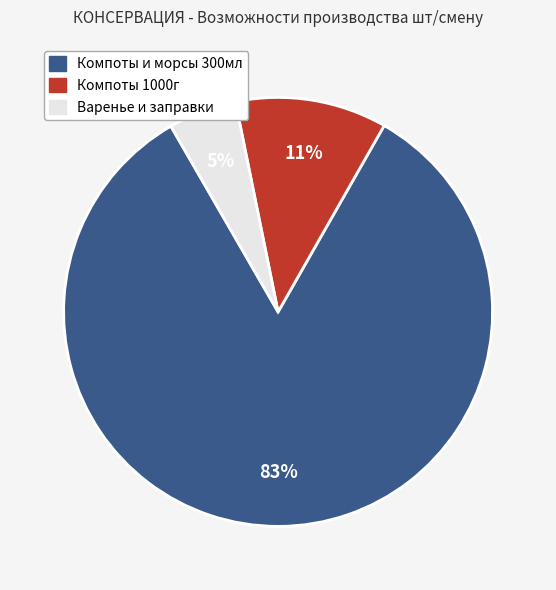

Is there a majority slice in this chart?

Yes